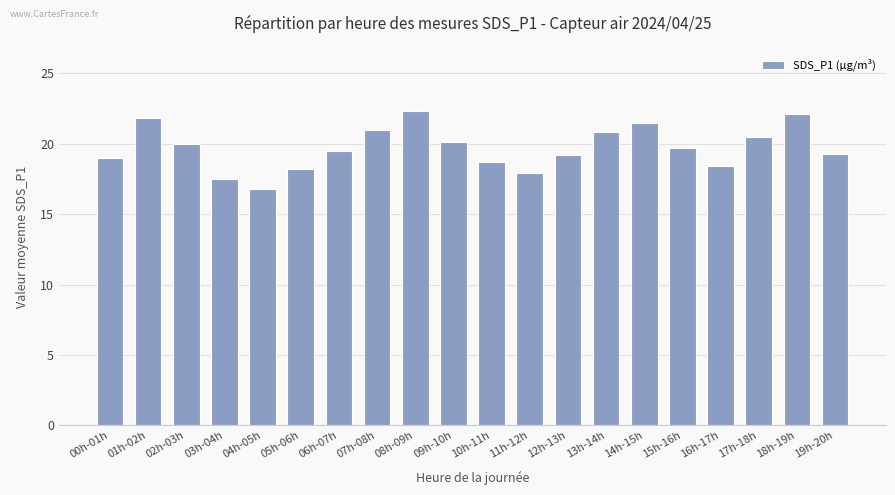

Is it true that the value at 15h-16h is 19.7?

True